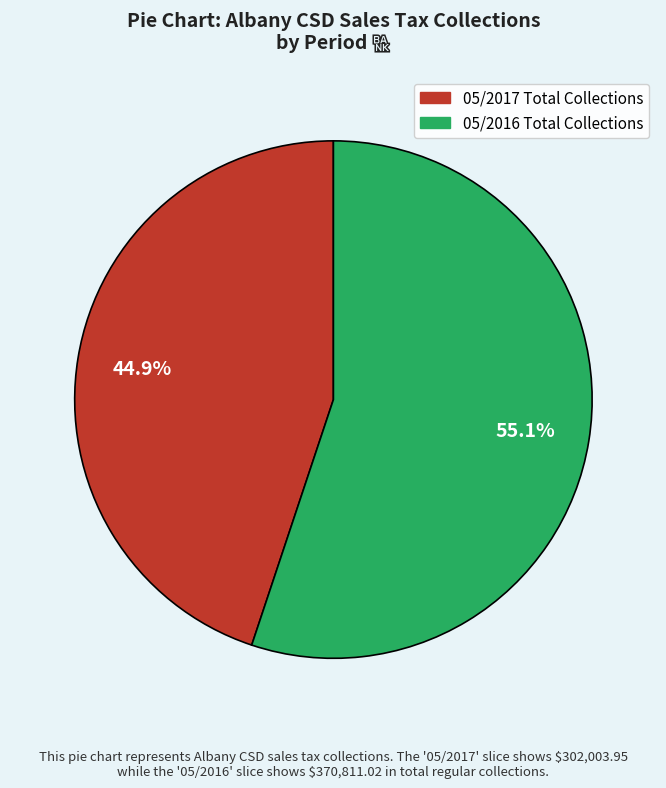

Does any single category account for the majority?

Yes